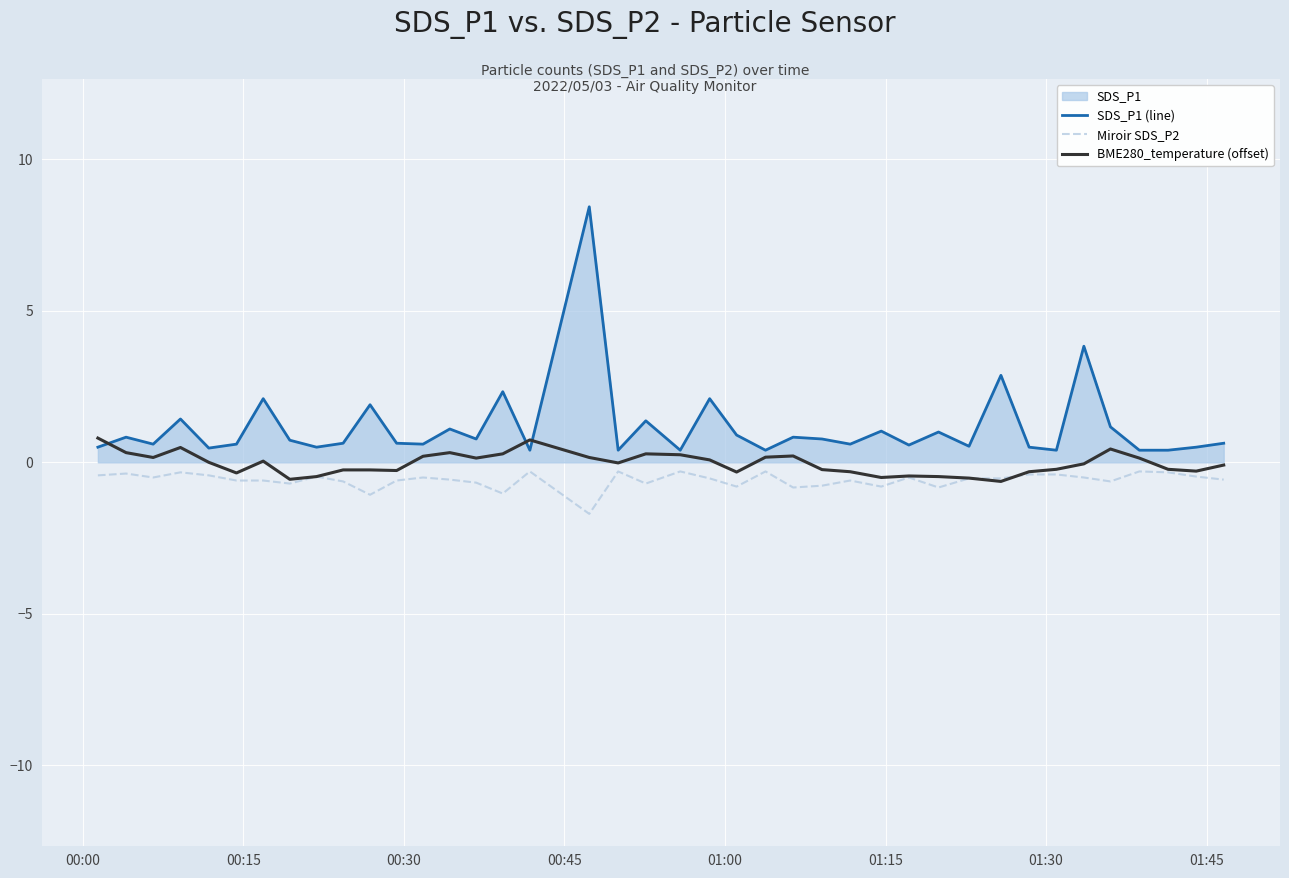

Which series has the largest total across all categories?

SDS_P1 (line)